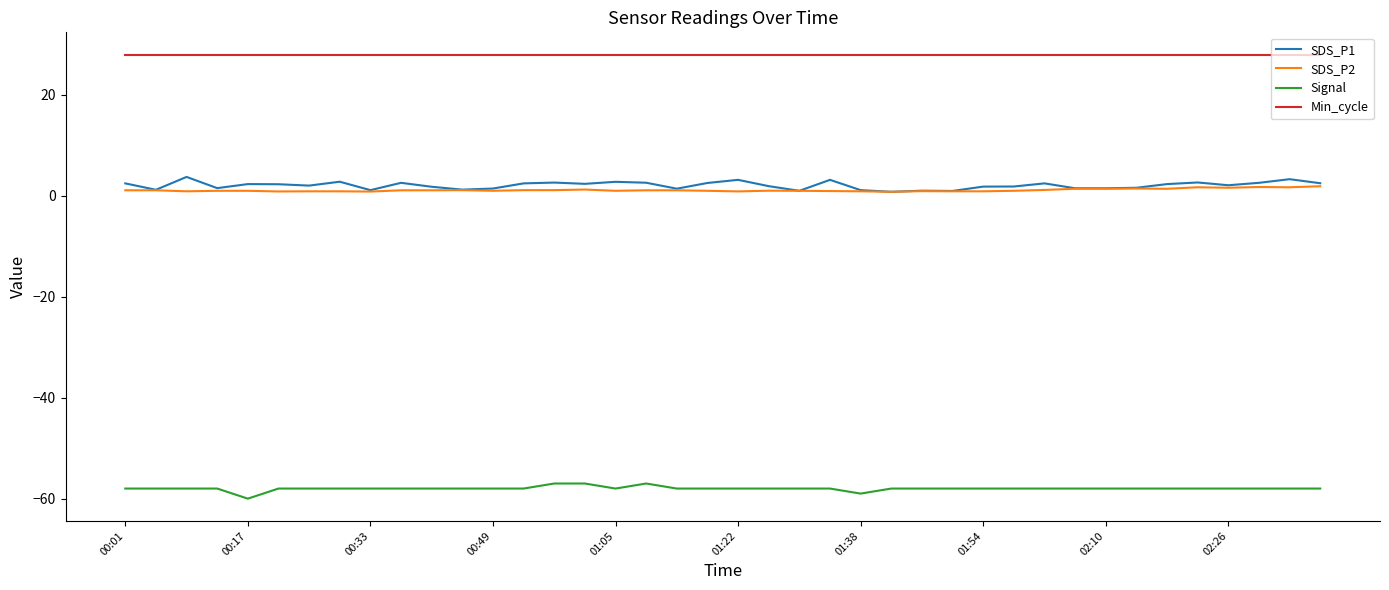

What is the maximum value shown in the chart?

28.0